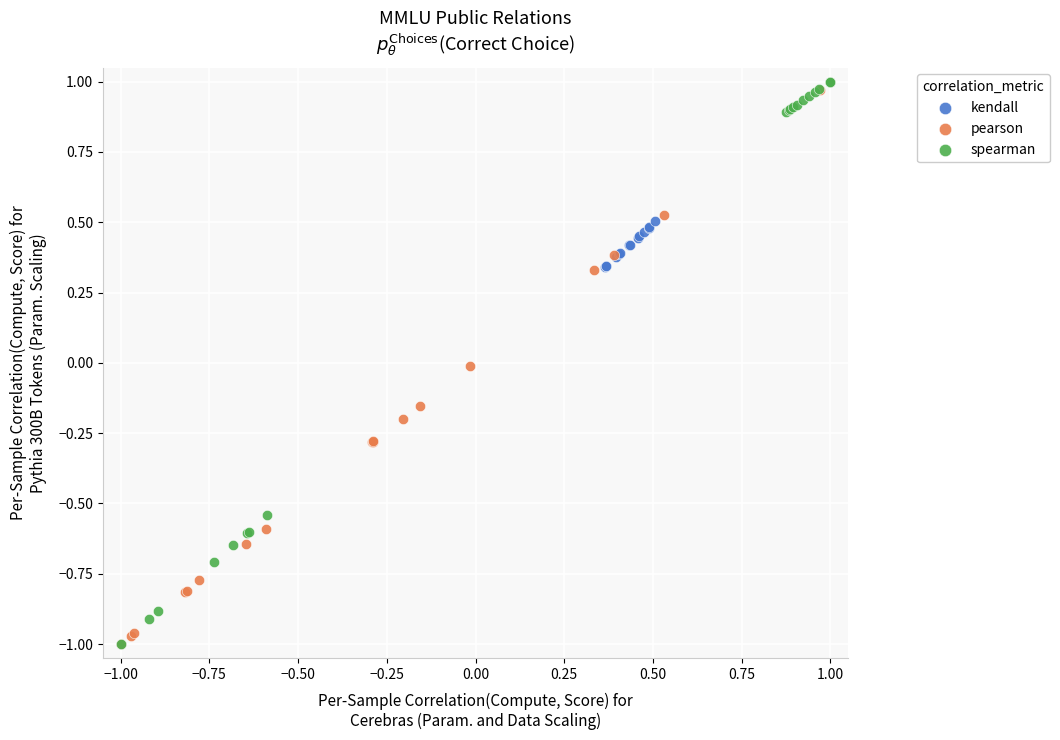

What are all the series names shown in the legend?

kendall, pearson, spearman